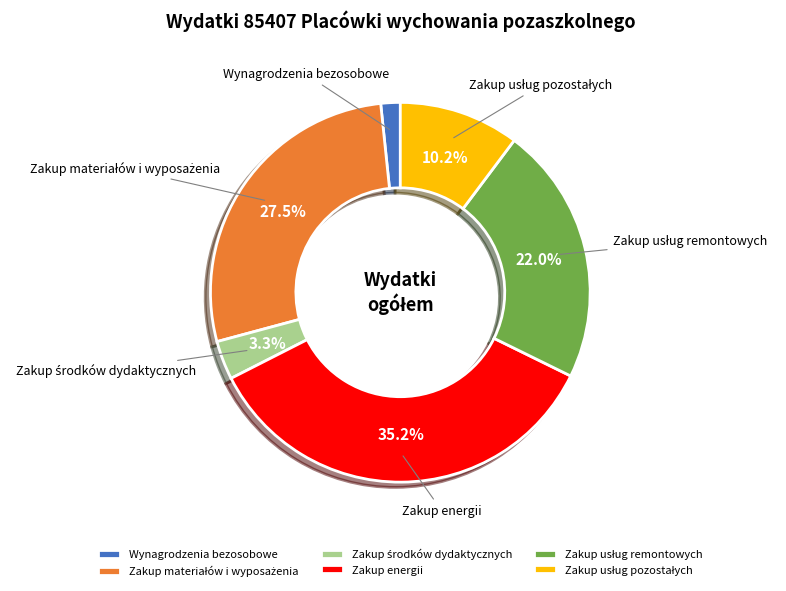

How many segments does this pie chart have?

6